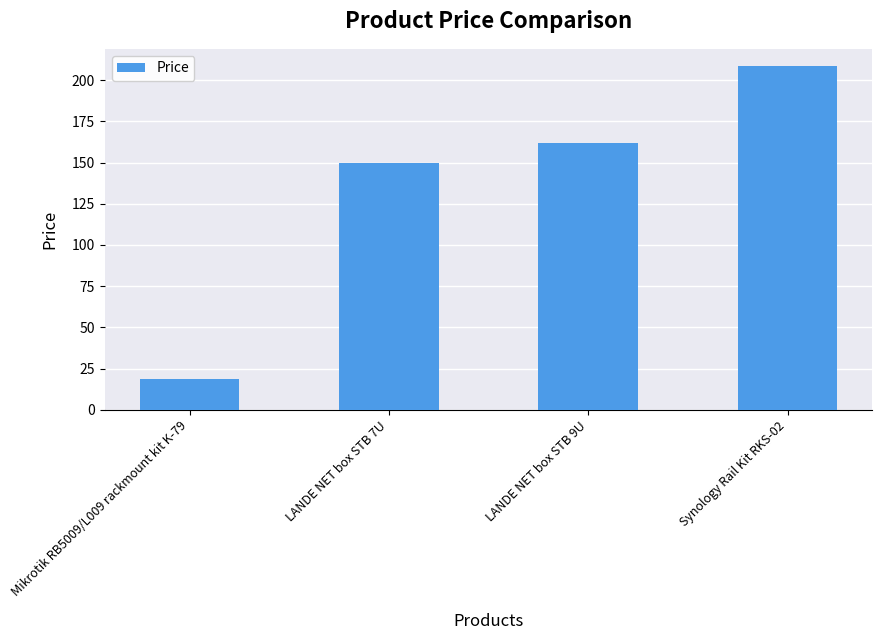

Rank the categories by value from highest to lowest.

Synology Rail Kit RKS-02, LANDE NET box STB 9U, LANDE NET box STB 7U, Mikrotik RB5009/L009 rackmount kit K-79